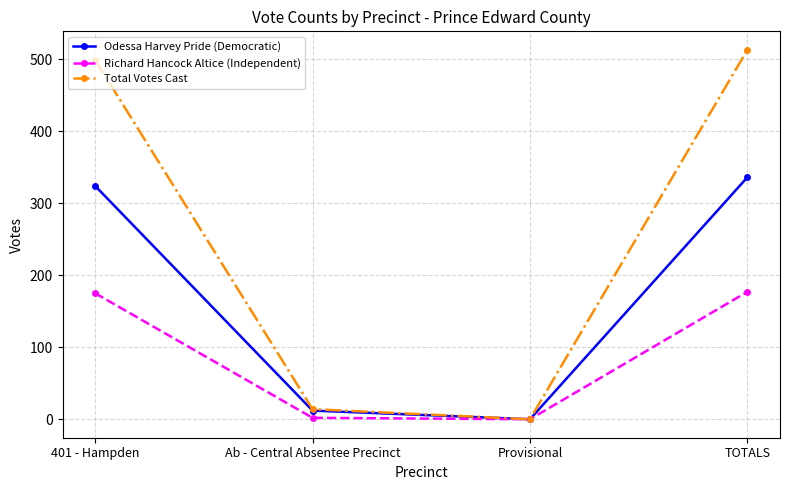

Is it true that Total Votes Cast equals 499 at 401 - Hampden?

True